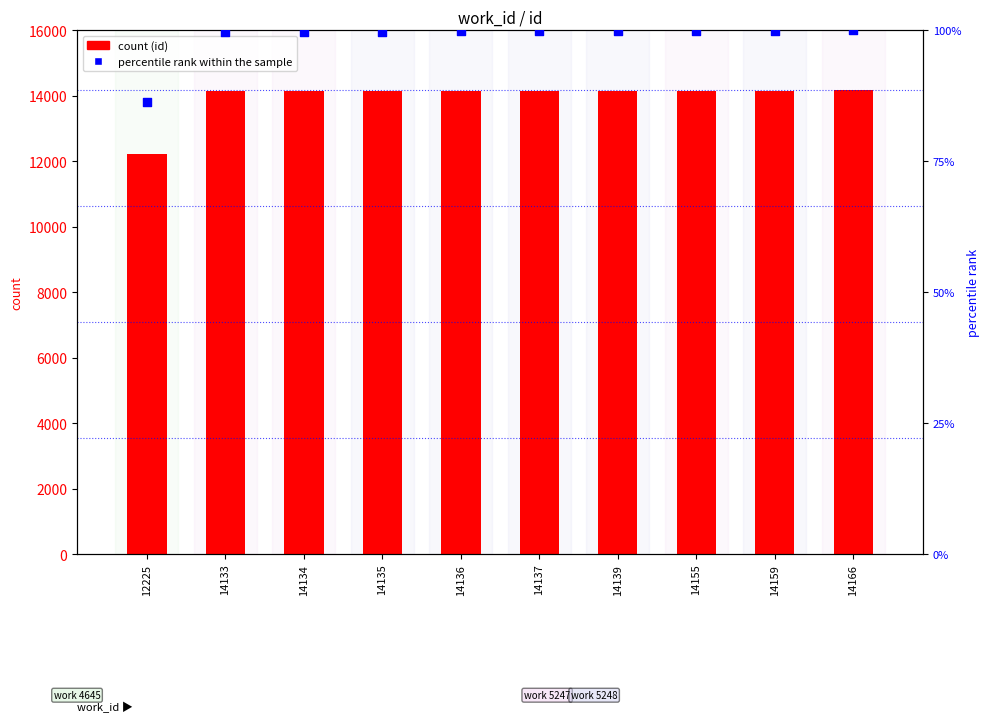

Is the value of percentile rank within sample at 12225 greater than the value of id (count) at 14155?

No